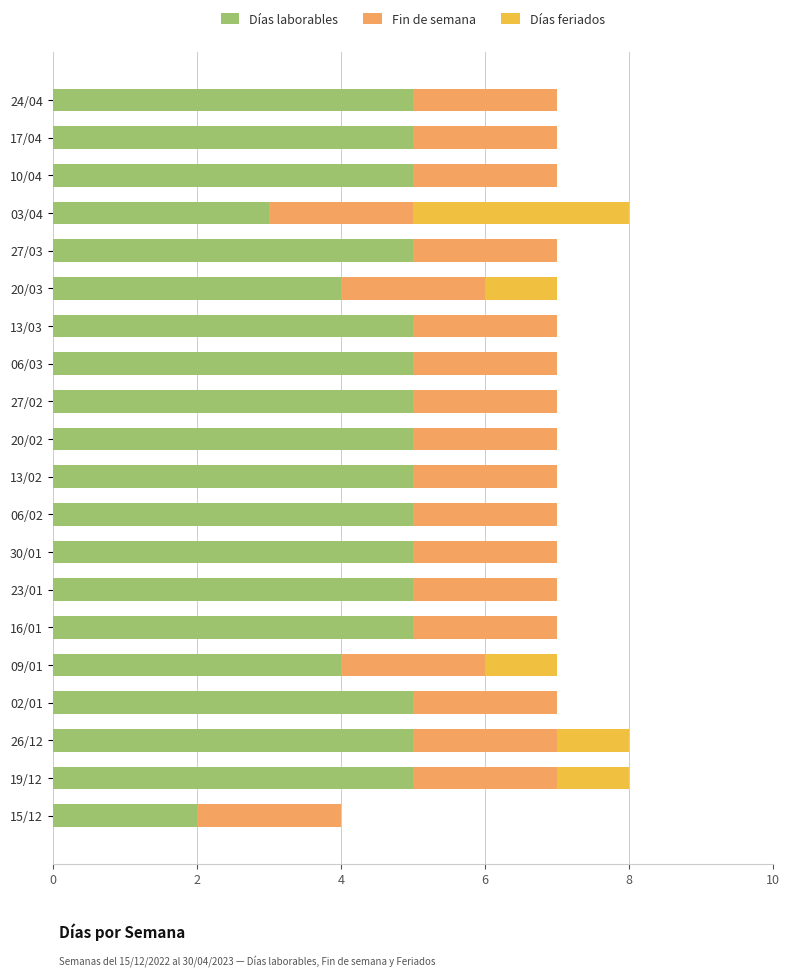

True or false: Días laborables has a value of 7 at 20/02.

False